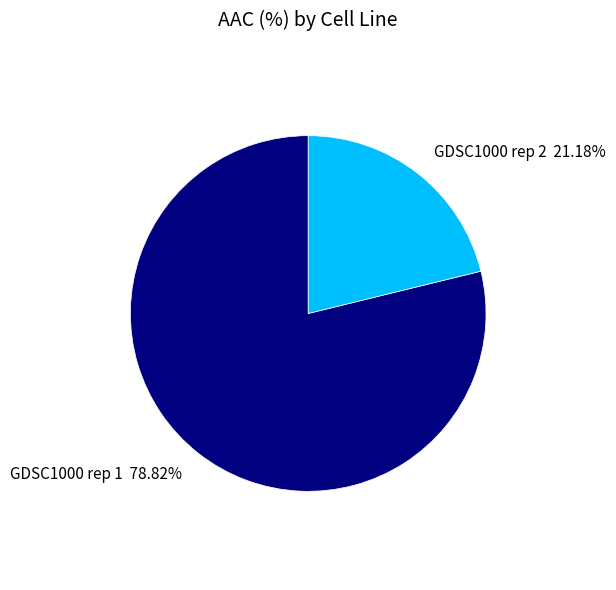

True or false: GDSC1000 rep 2 accounts for 21% of the total.

True